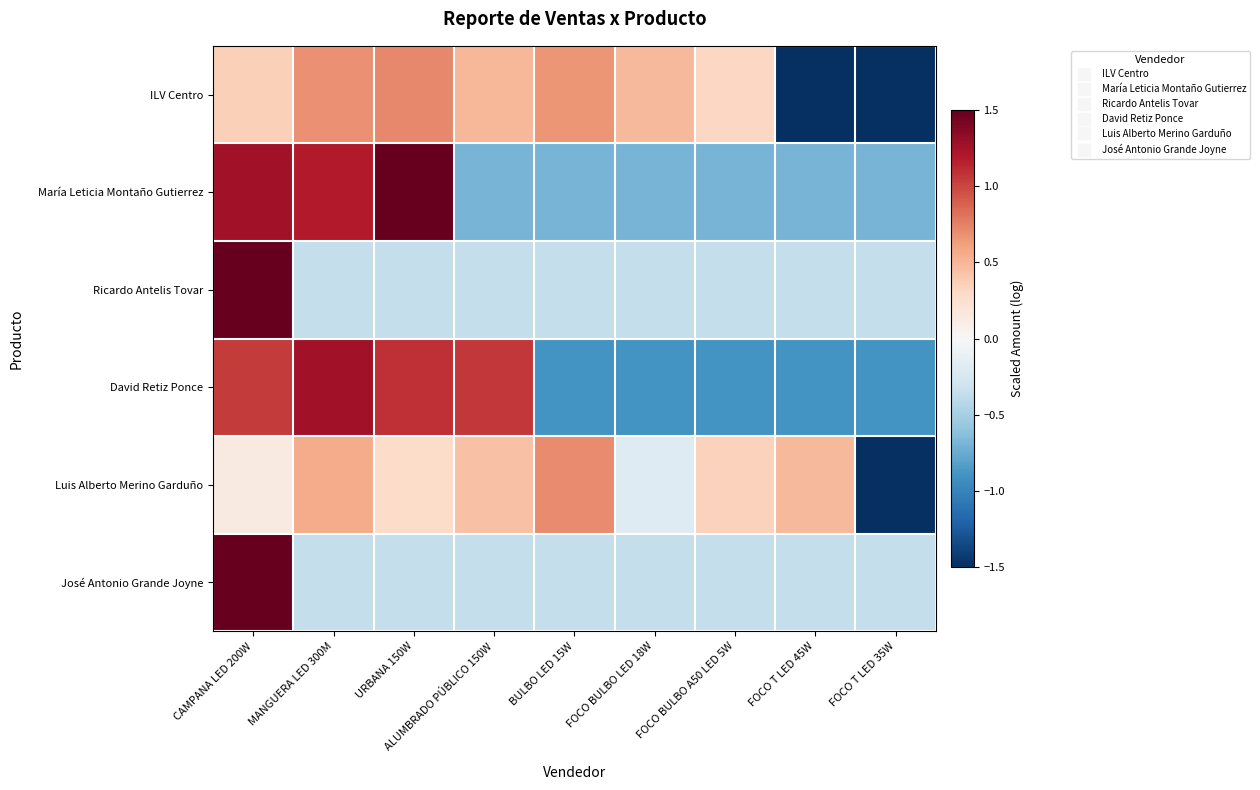

How many categories are shown in the chart?

9